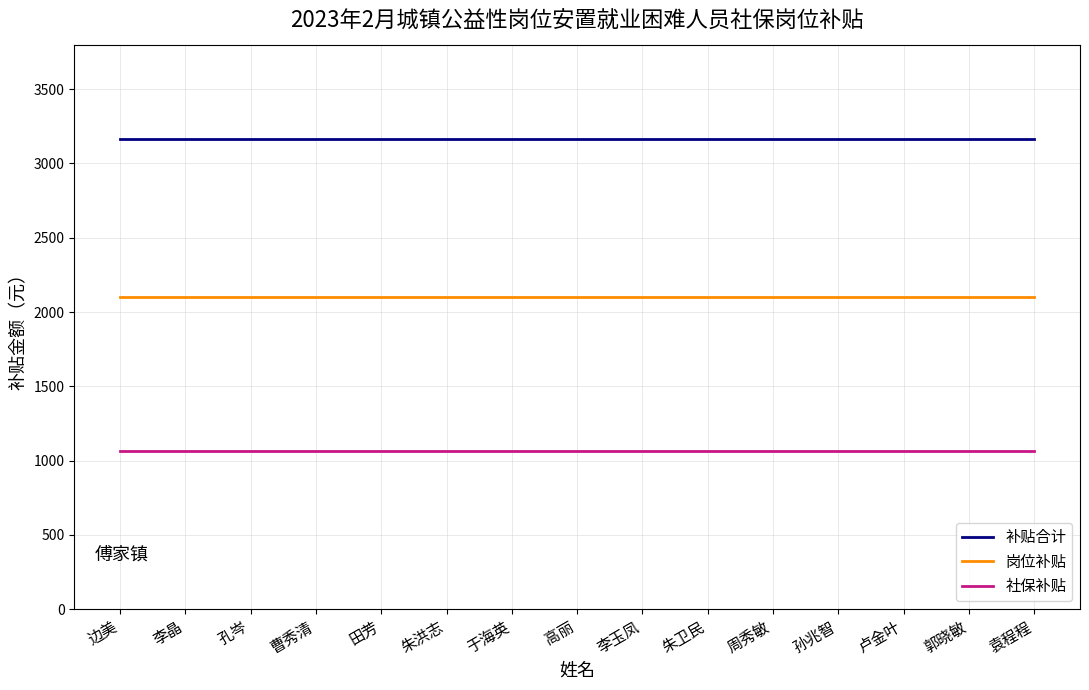

How many lines are shown in the chart?

3